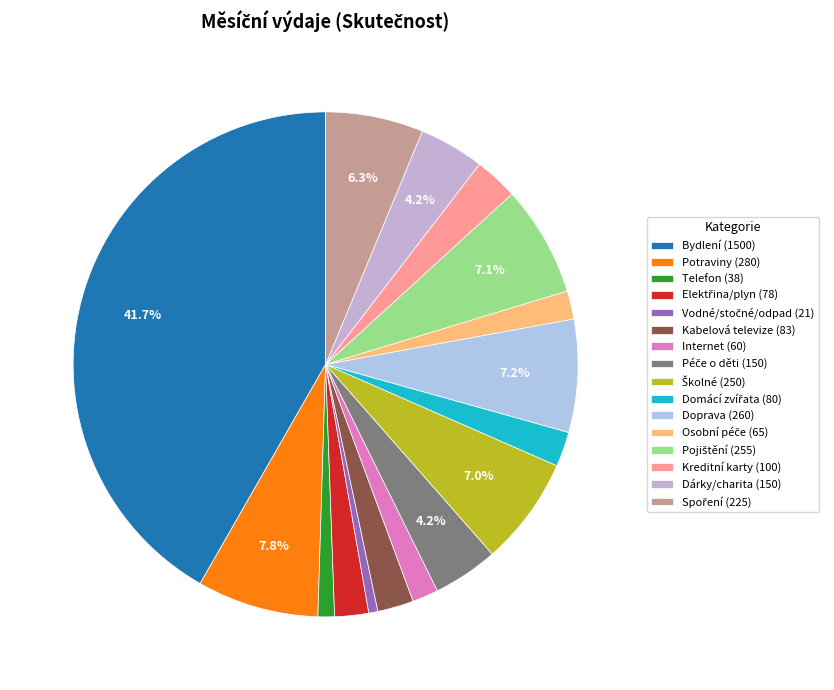

Does Potraviny represent more than half of the total?

No